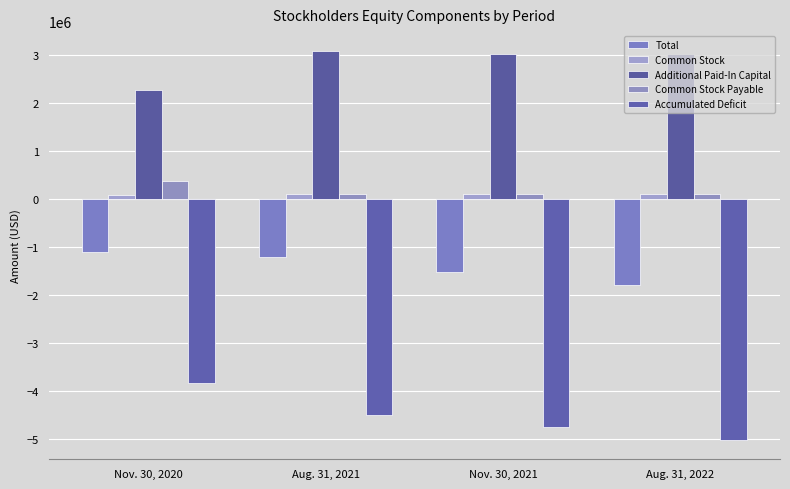

At which category is the sum across all series the highest?

Nov. 30, 2020